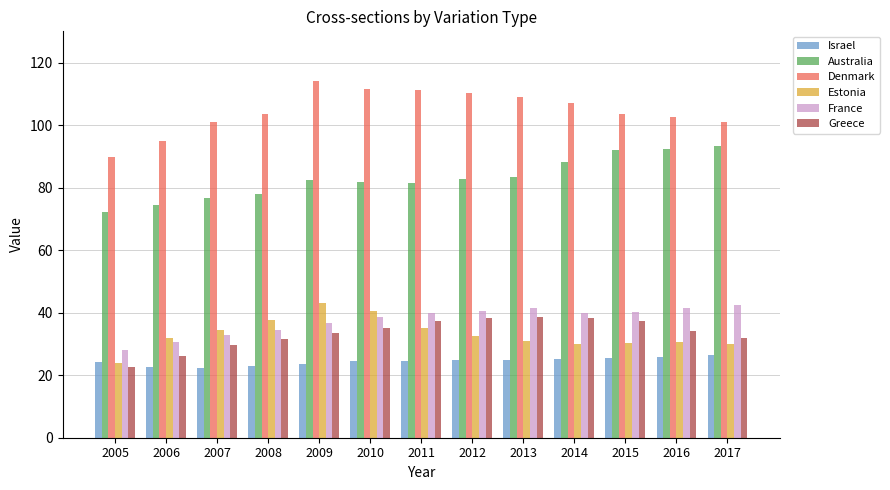

The value of France at 2009 is 24.8. True or false?

False